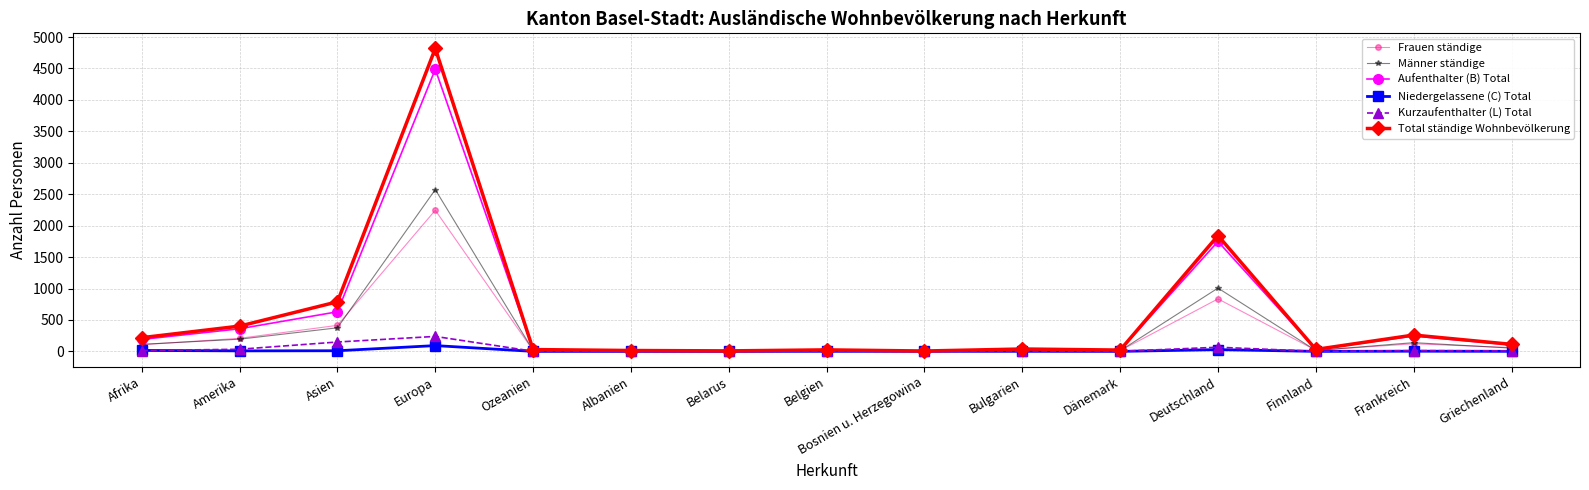

At which category does the chart reach its peak across all series?

Europa